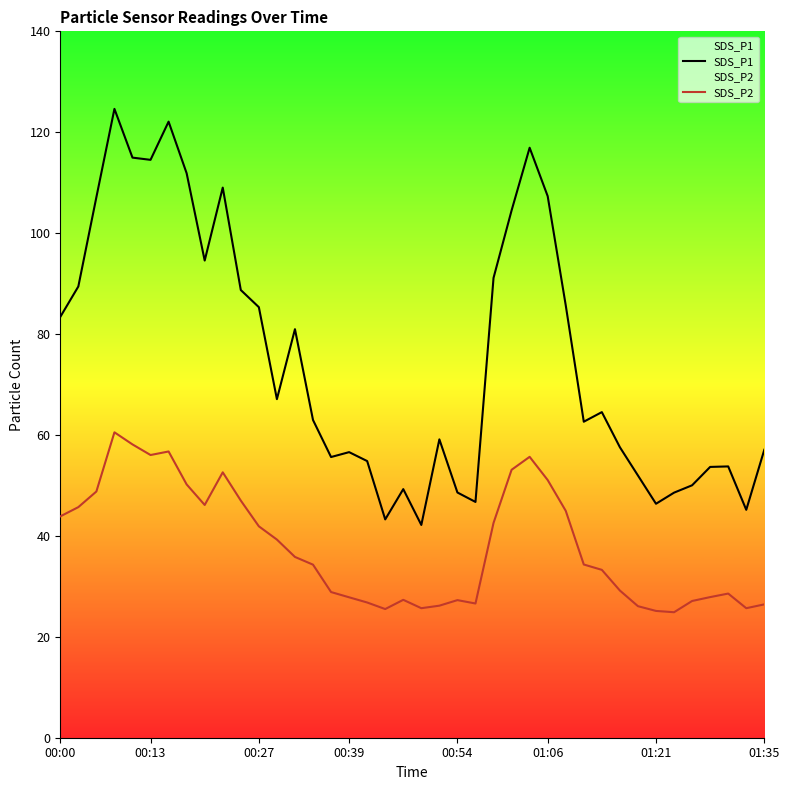

What is the total value across all series at 01:35?

83.5